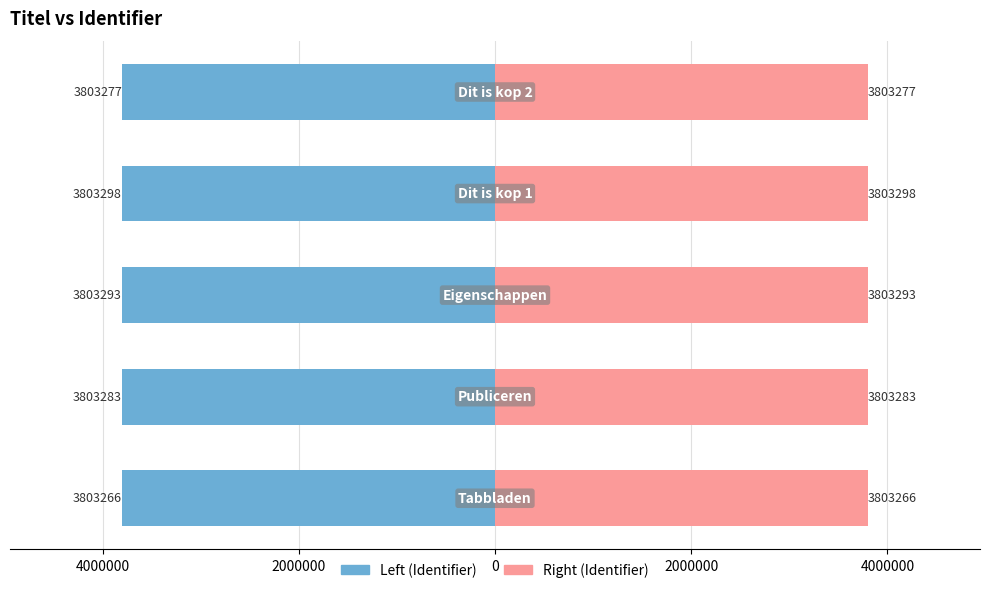

How many bars are there in each group?

2